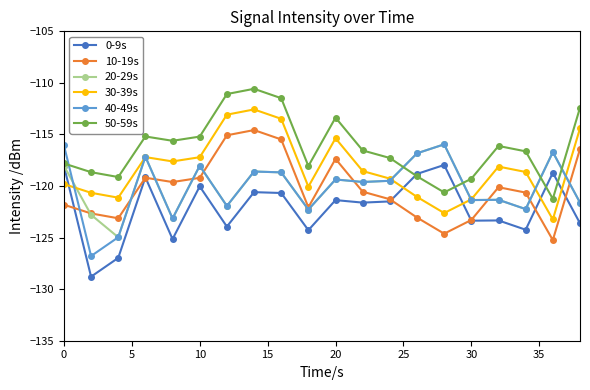

What is the value of the 10-19s point at the 11th from the left?

-117.4